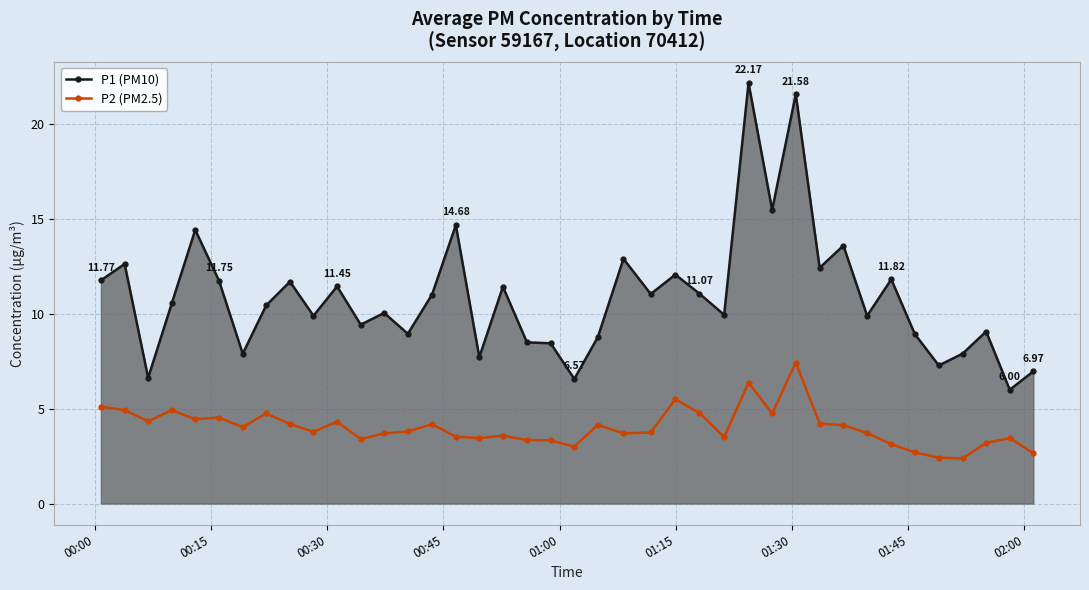

Which series has the largest total across all categories?

P1 (PM10)